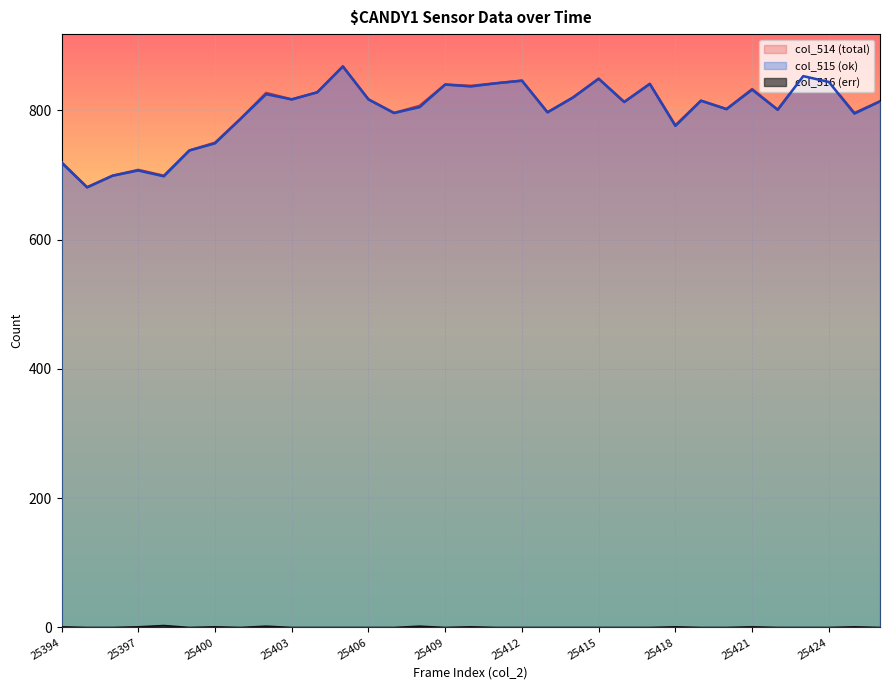

What is the difference between the highest and lowest values at 25421?

832